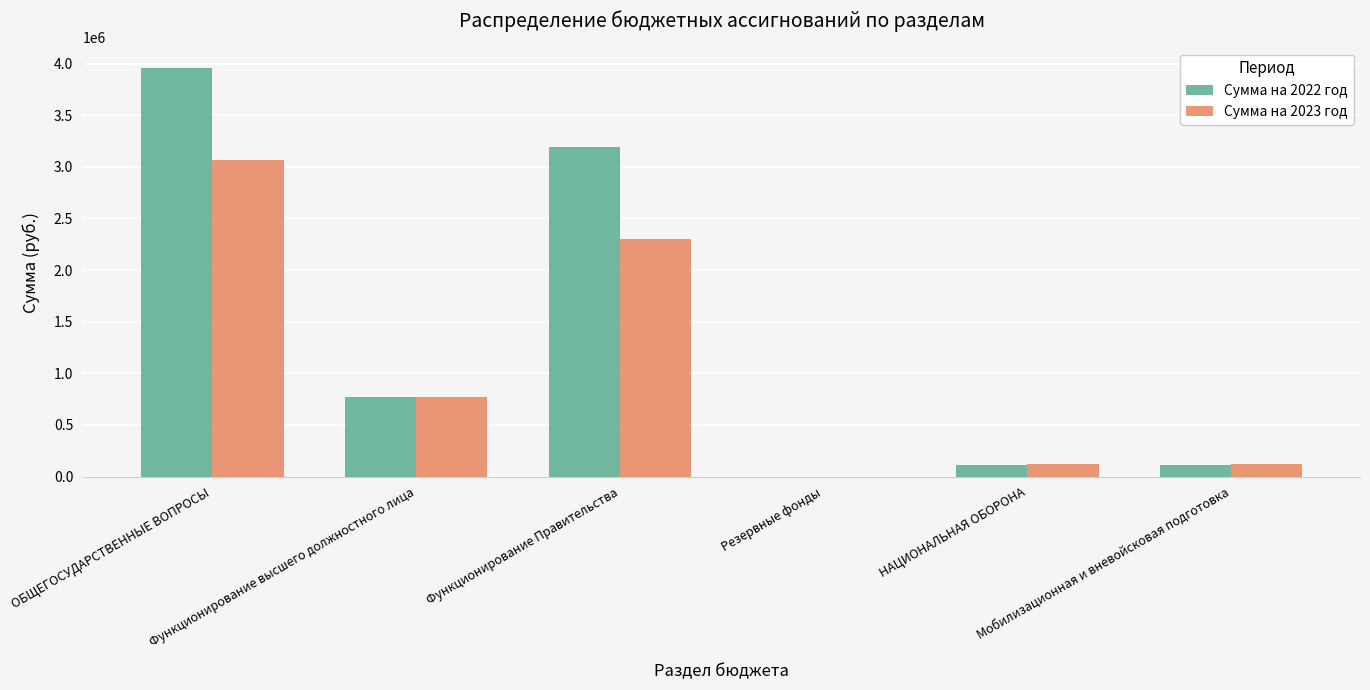

Reading left to right, list all the values displayed in this chart.

Сумма на 2022 год: ОБЩЕГОСУДАРСТВЕННЫЕ ВОПРОСЫ=3957020.0	Функционирование высшего должностного лица=769114.0	Функционирование Правительства=3187806.0	Резервные фонды=100.0	НАЦИОНАЛЬНАЯ ОБОРОНА=113800.0	Мобилизационная и вневойсковая подготовка=113800.0
Сумма на 2023 год: ОБЩЕГОСУДАРСТВЕННЫЕ ВОПРОСЫ=3067444.5	Функционирование высшего должностного лица=769114.0	Функционирование Правительства=2298230.5	Резервные фонды=100.0	НАЦИОНАЛЬНАЯ ОБОРОНА=117600.0	Мобилизационная и вневойсковая подготовка=117600.0